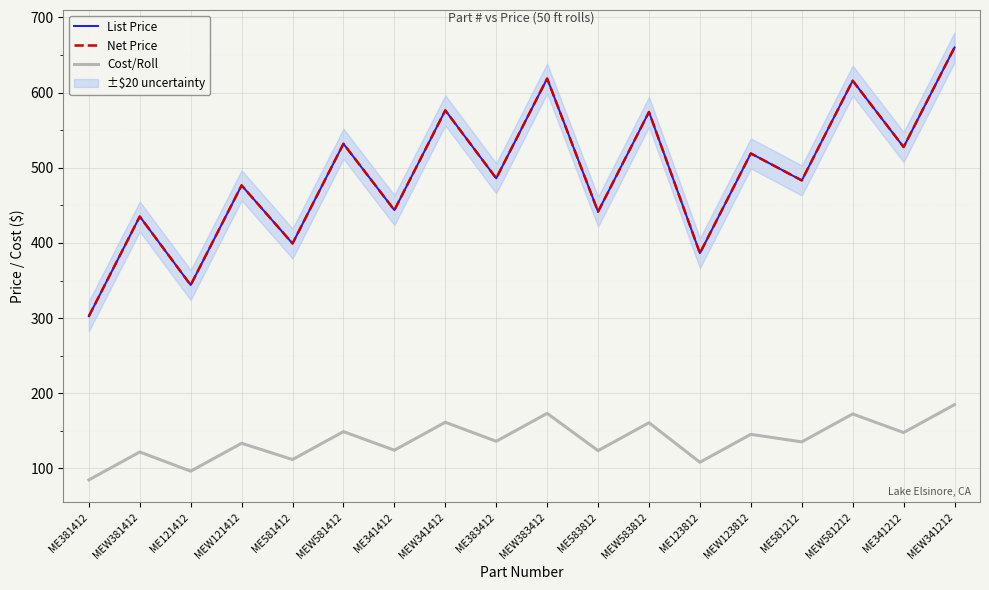

What is the spread (max minus min) of values at MEW581212?

443.4